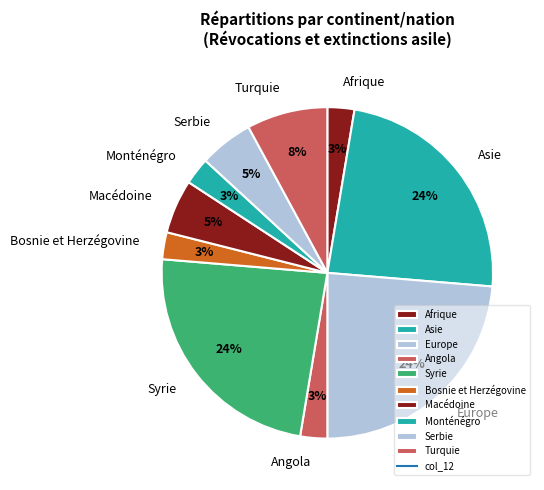

Is it true that Asie is 35% of the pie?

False